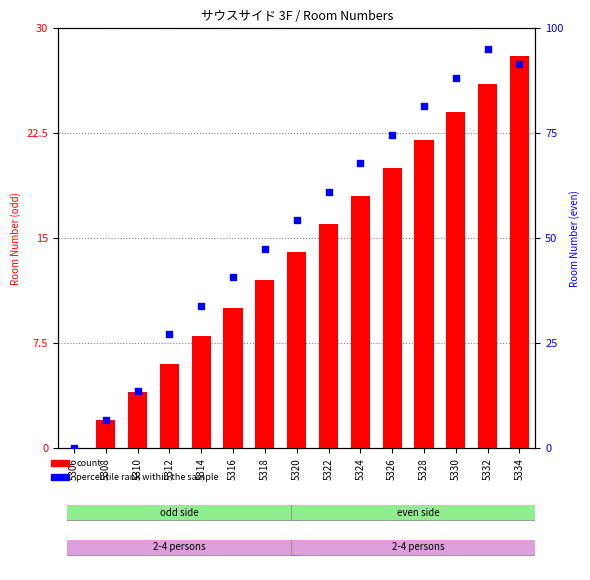

At which category is the sum across all series the highest?

5332